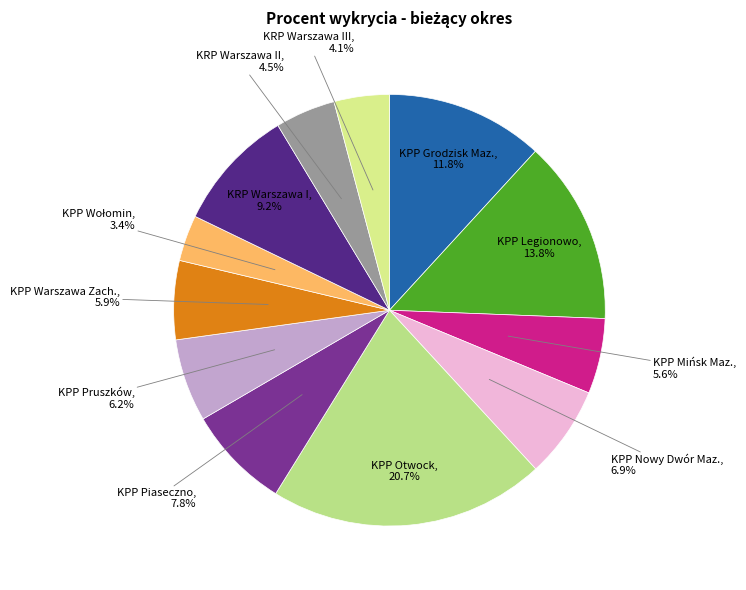

Does KRP Warszawa II represent more than half of the total?

No